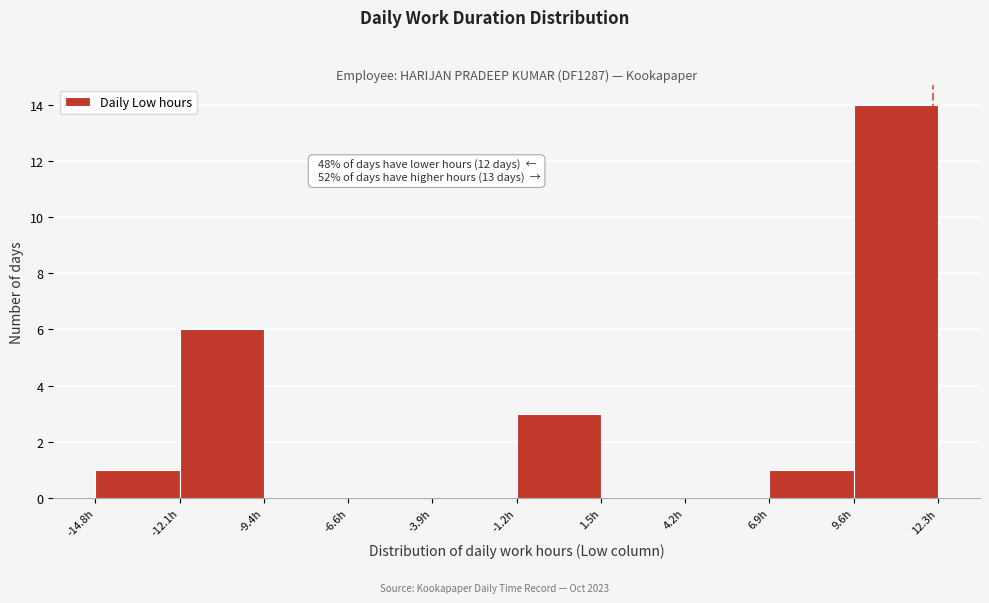

Which range on the x-axis has the tallest bar?

9.5 to 12.5